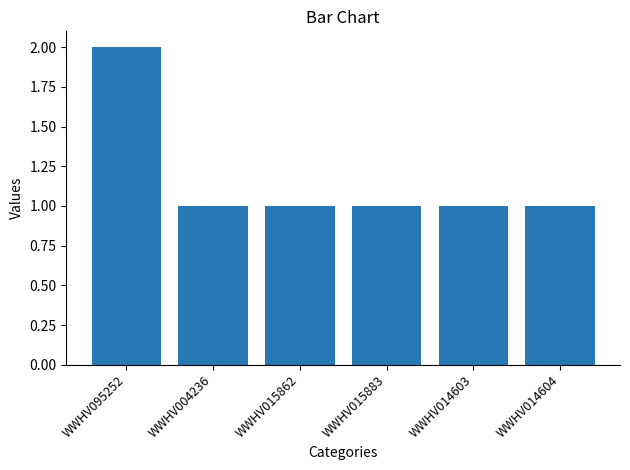

What is the smallest value displayed?

1